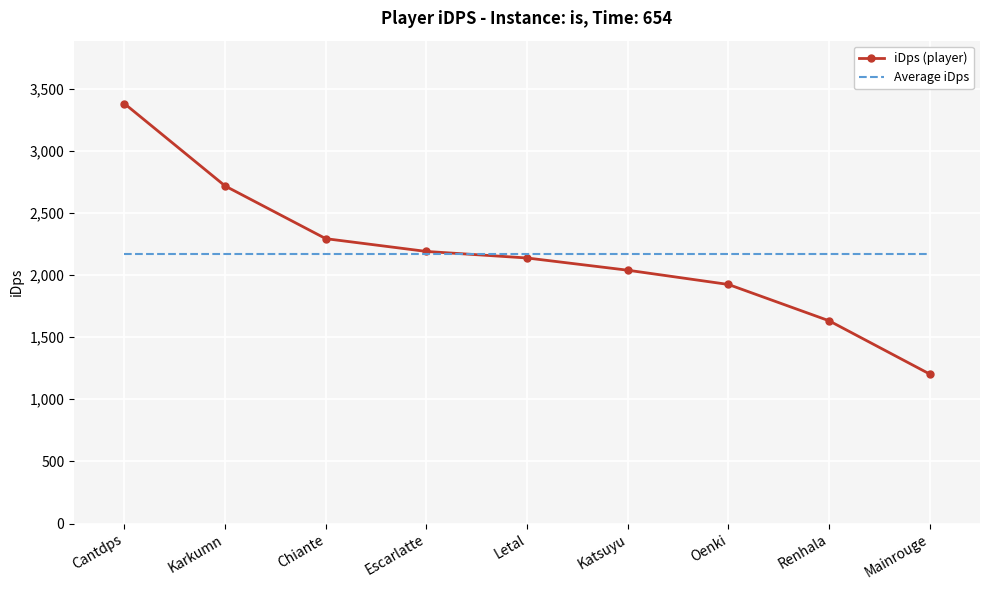

What is the difference between the highest and lowest values at Karkumn?

548.5